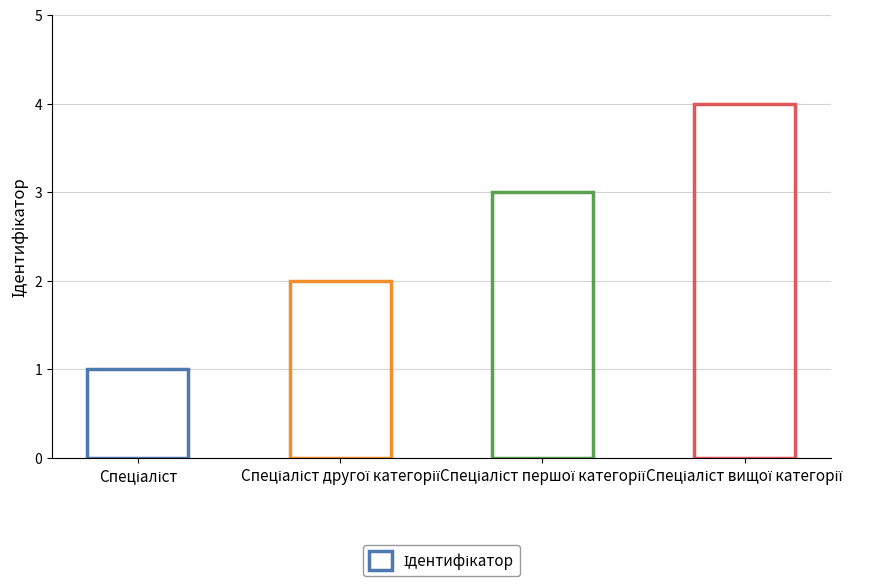

What is the difference between the second highest and minimum values?

2